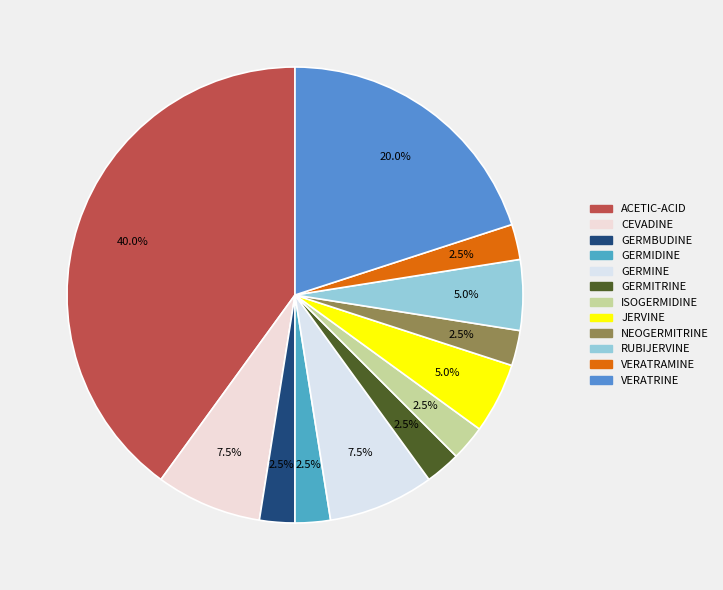

To the nearest percent, what is the difference between the VERATRINE and RUBIJERVINE slice percentages?

15%